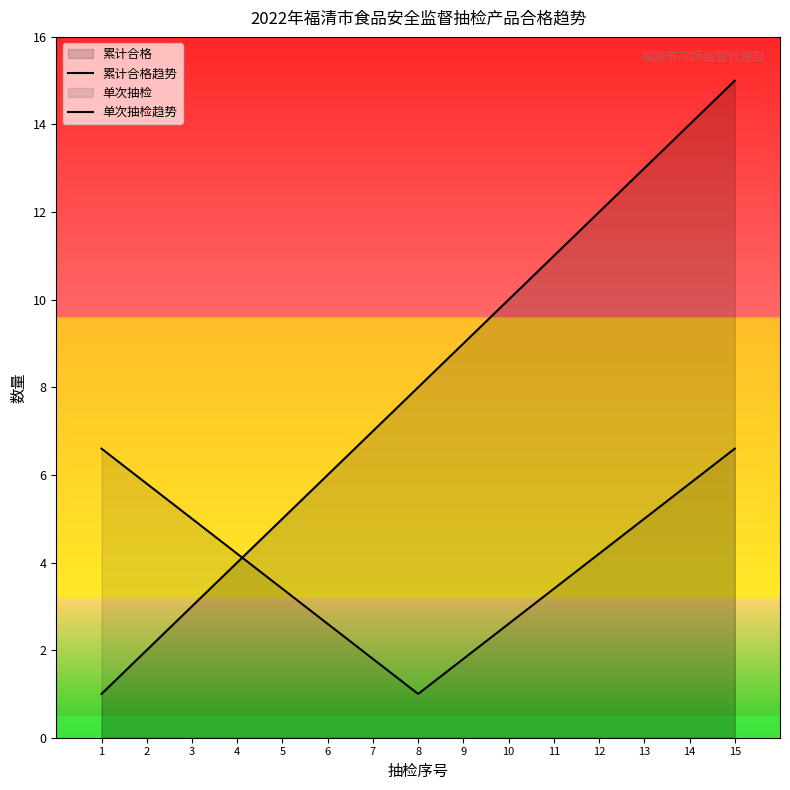

What is the minimum value shown in the chart?

1.0